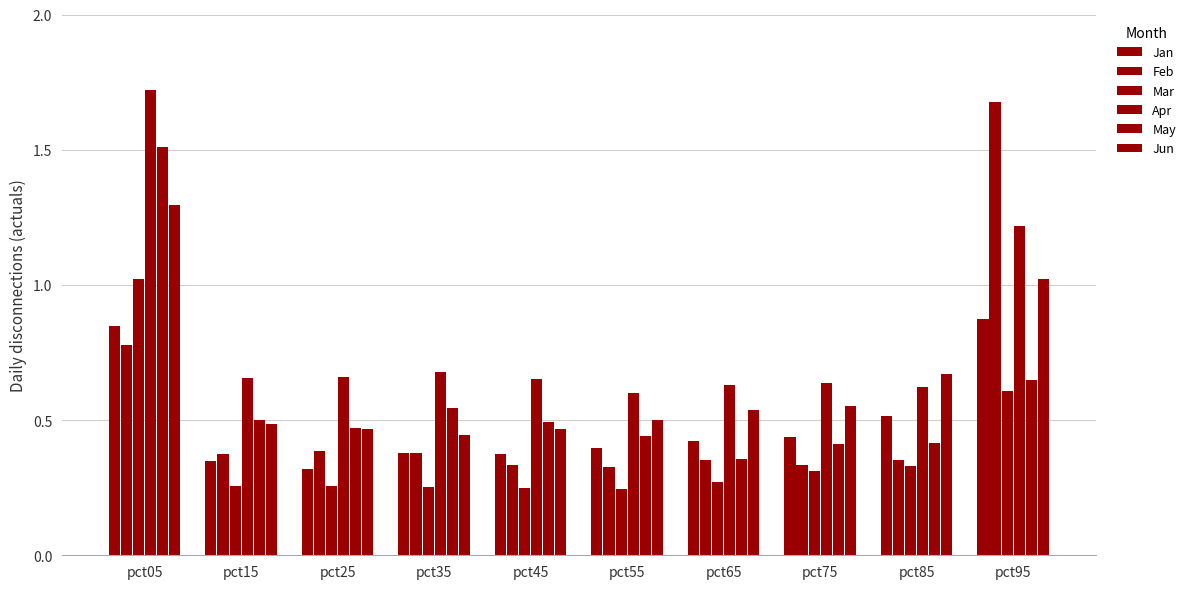

Count the number of data series in this chart.

6